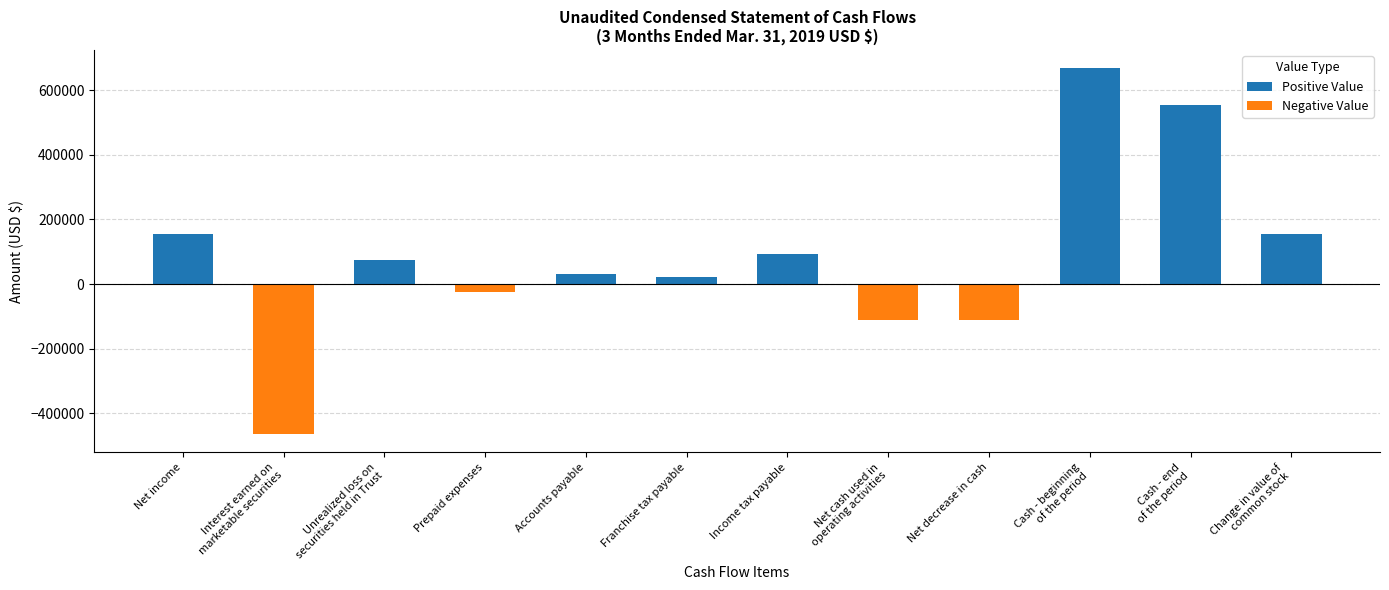

At which label does Negative Value reach its peak?

Net income